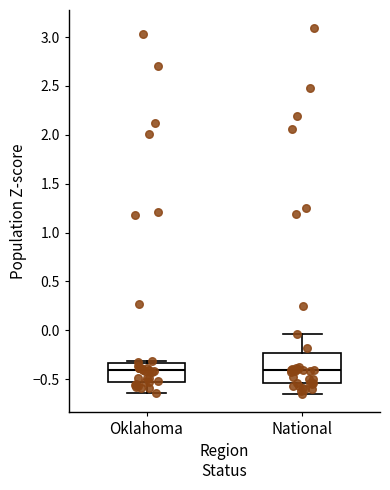

Which box is the tallest, from its lower edge to its upper edge?

National